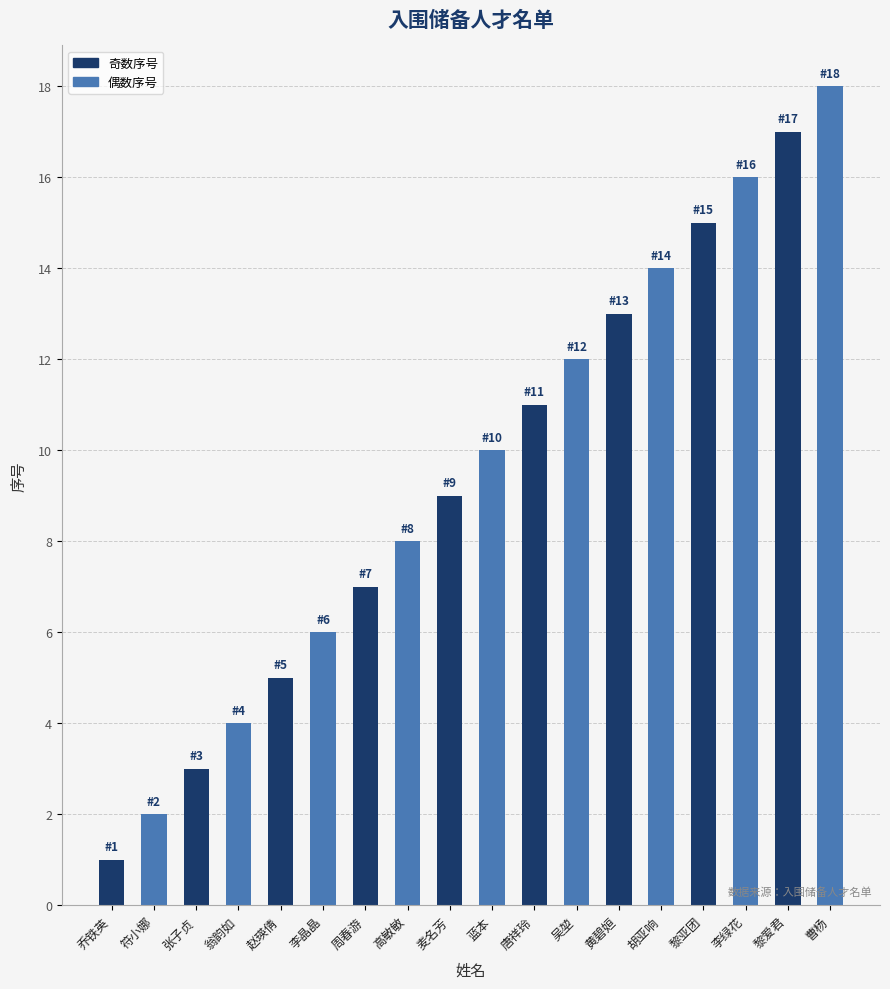

How many distinct data groups are displayed?

1